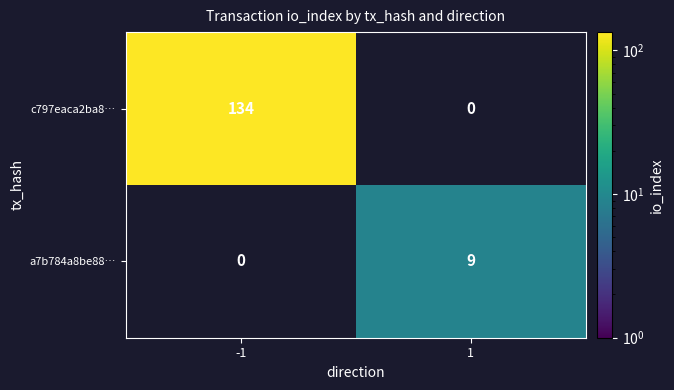

The c797eaca2ba8… series shows 134 at -1. True or false?

True